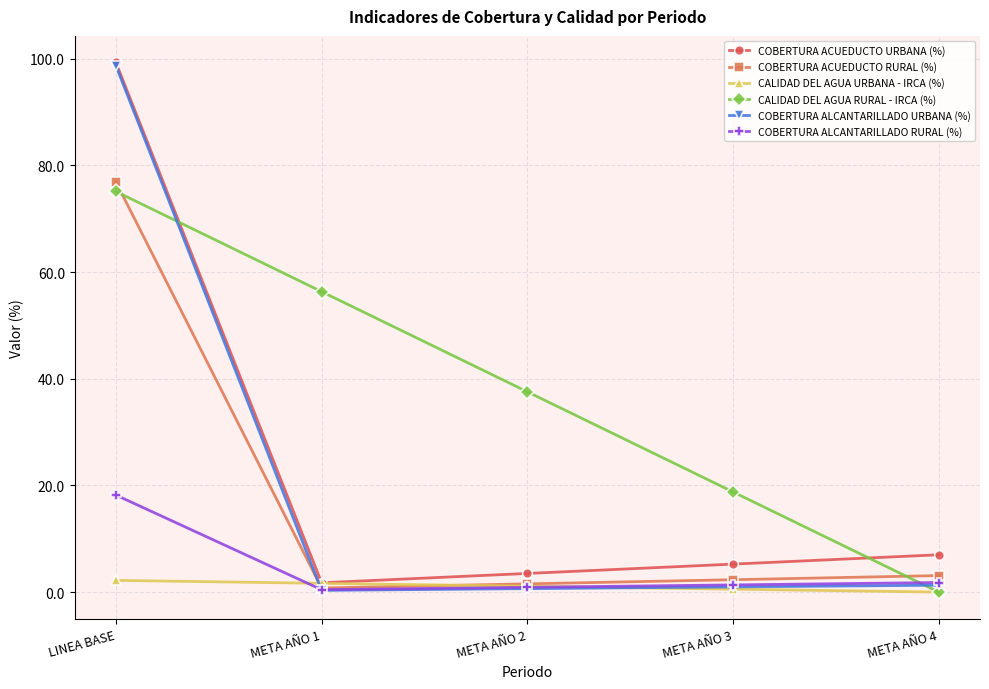

True or false: COBERTURA ALCANTARILLADO RURAL (%) has more than 2 interior local peaks.

False